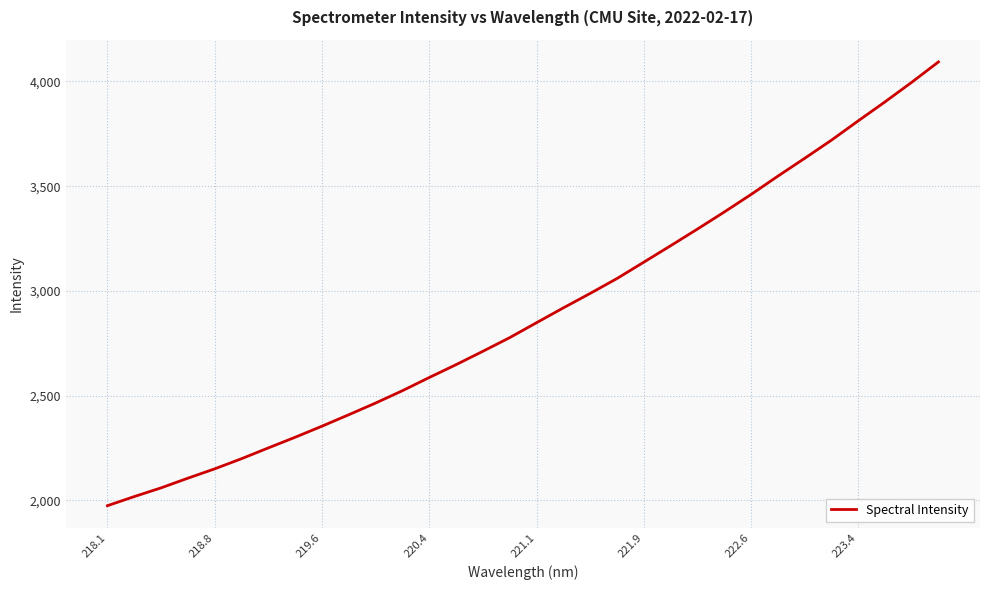

What is the average value?

2892.1